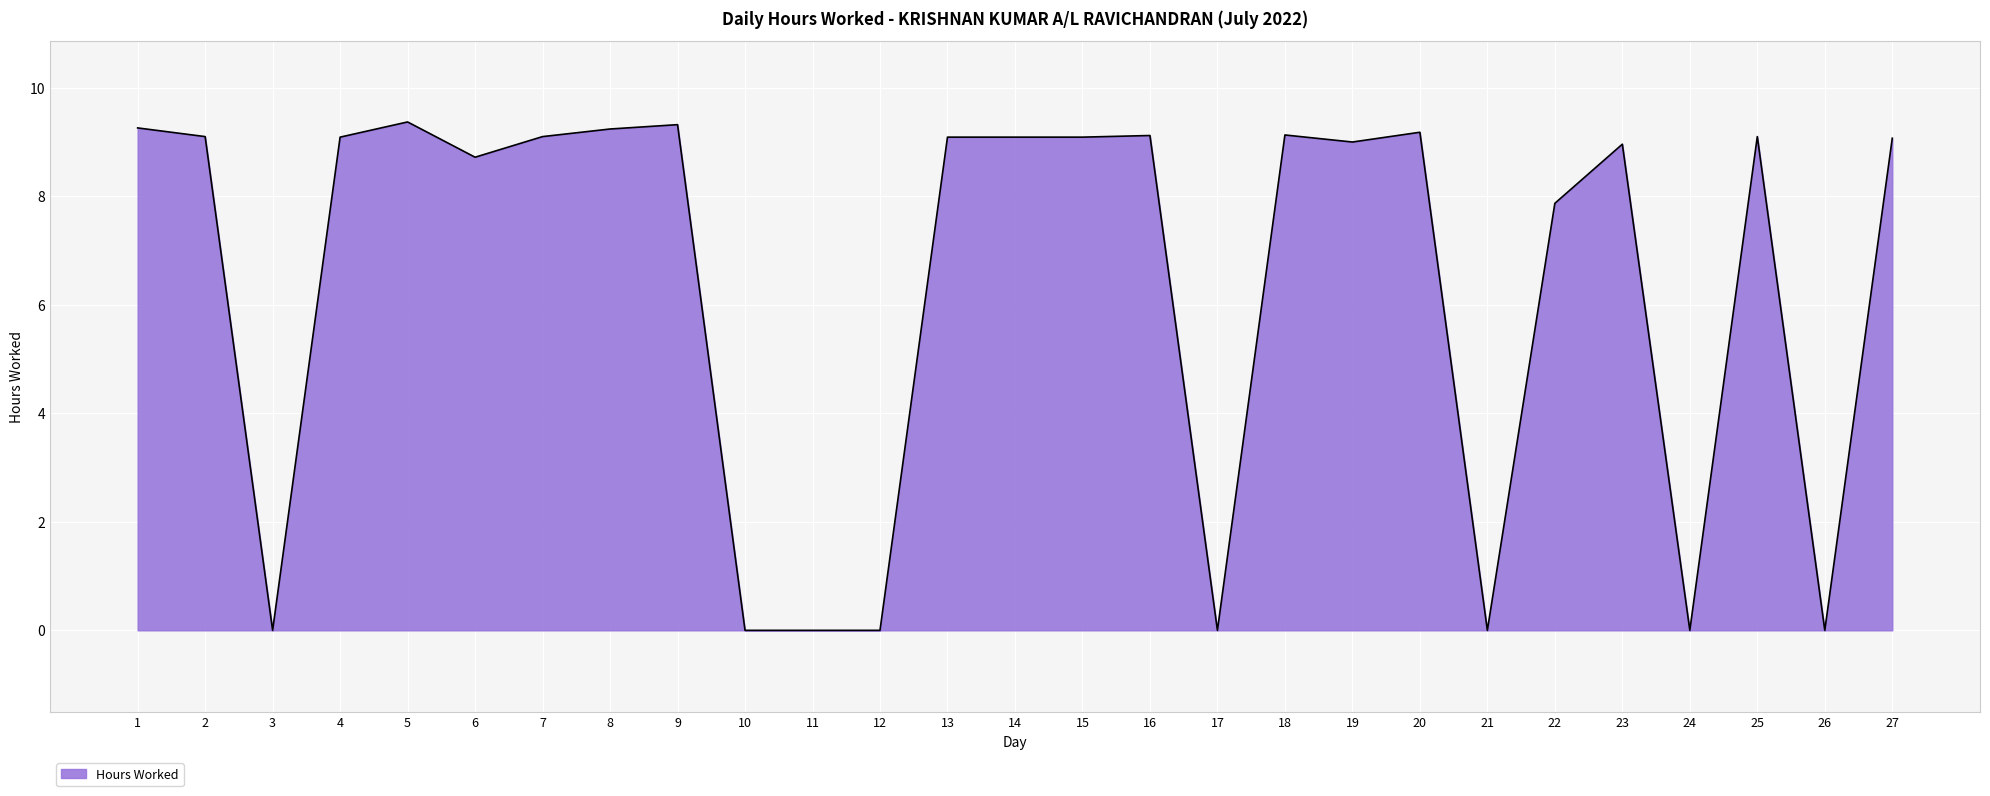

What value does the data have at 7?

9.1